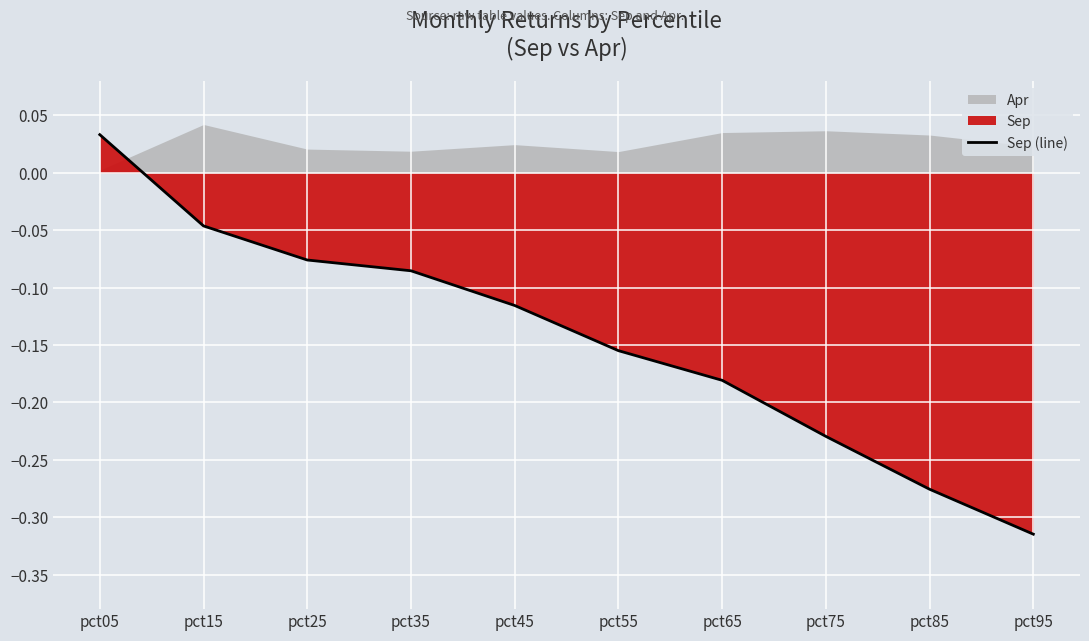

Where is the data nearest to the value 0?

pct05